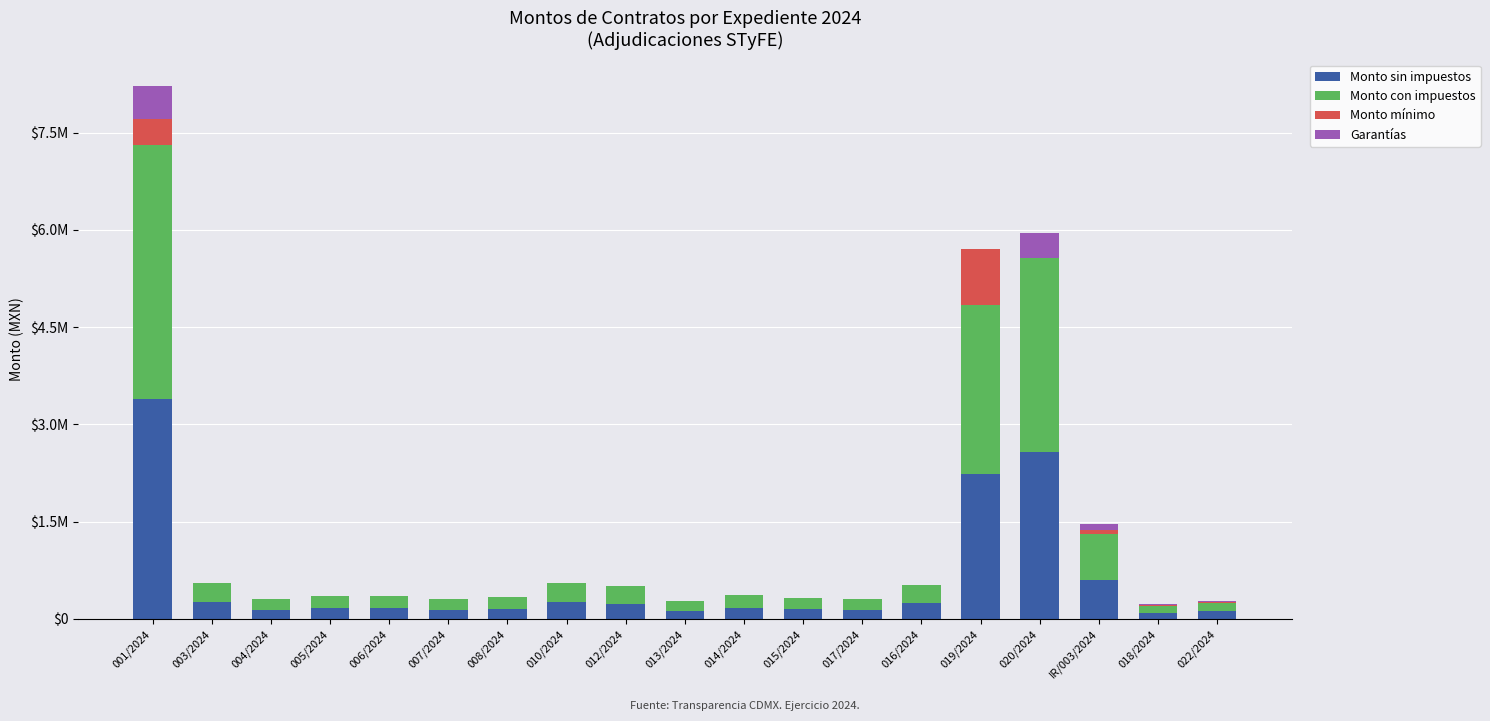

What are all the series names shown in the legend?

Monto sin impuestos, Monto con impuestos, Monto mínimo, Garantías